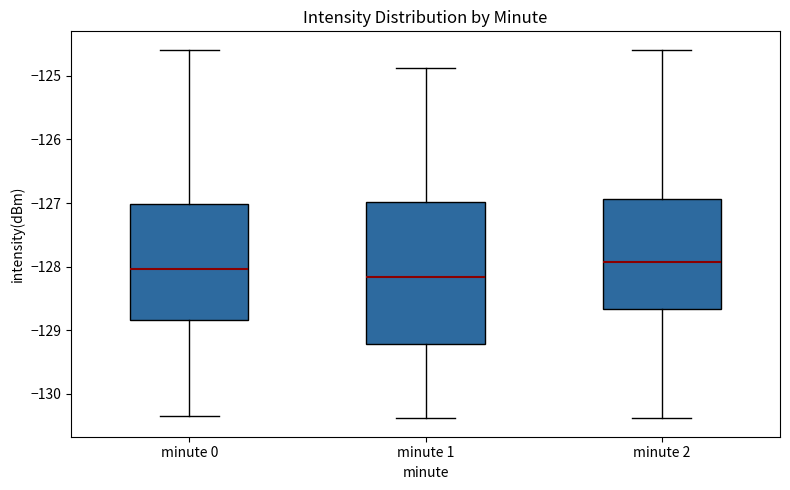

Reading left to right, read every box against the y-axis: the position of its median line, the range the box covers, and the ends of its whiskers. The values are not printed on the chart, so give them approximately, as read against the axis.

minute 0: median -128.0, box -128.8 to -127.0, whiskers -130.4 to -124.6
minute 1: median -128.2, box -129.2 to -127.0, whiskers -130.4 to -124.9
minute 2: median -127.9, box -128.7 to -126.9, whiskers -130.4 to -124.6